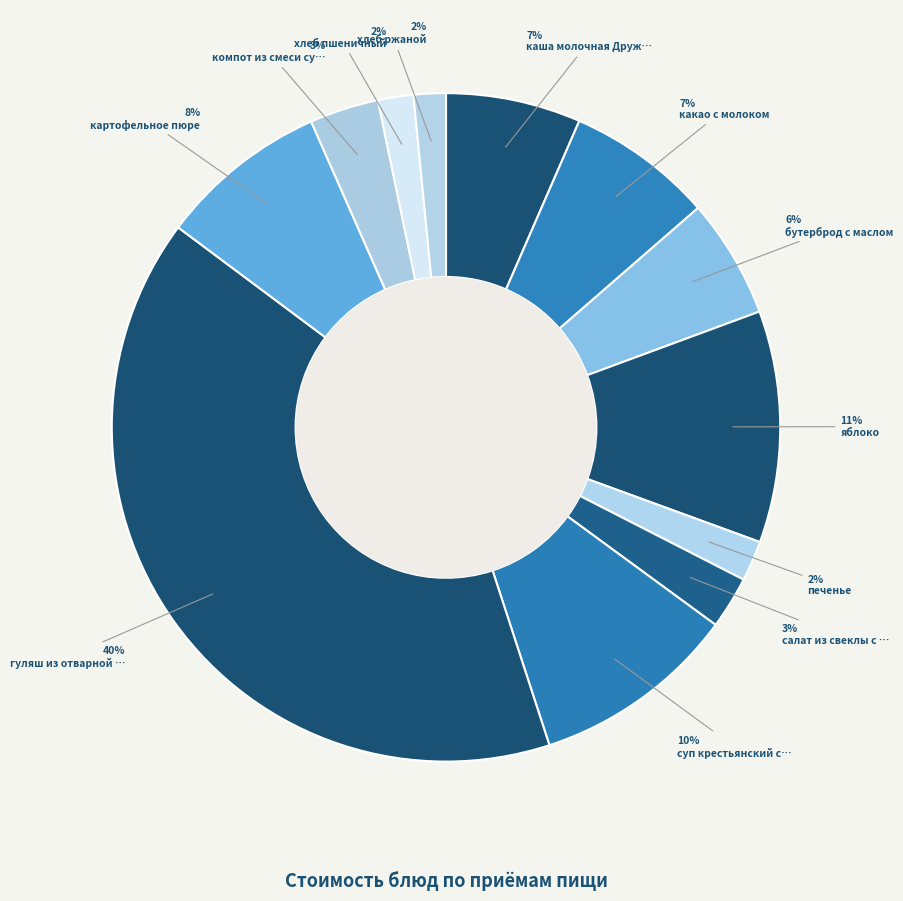

How many segments does this pie chart have?

12